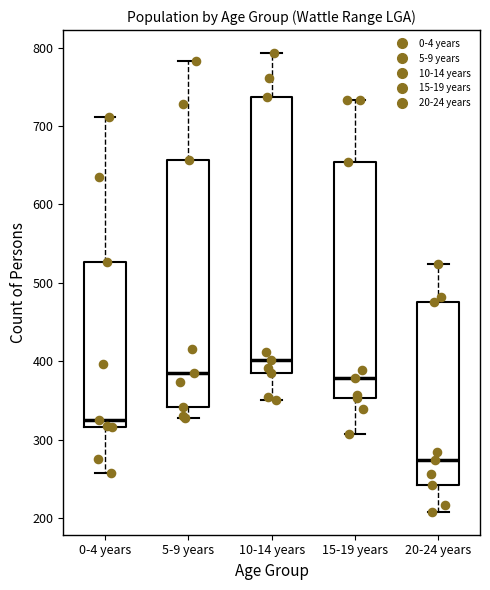

Reading left to right, transcribe this box plot: for each box, give where its median line is, the range the box spans, and where its two whiskers end, as read against the y-axis. The values are not printed on the chart, so give them approximately, as read against the axis.

0-4 years: median 330, box 320 to 530, whiskers 260 to 710
5-9 years: median 390, box 340 to 660, whiskers 330 to 780
10-14 years: median 400, box 390 to 740, whiskers 350 to 790
15-19 years: median 380, box 350 to 650, whiskers 310 to 730
20-24 years: median 270, box 240 to 480, whiskers 210 to 520